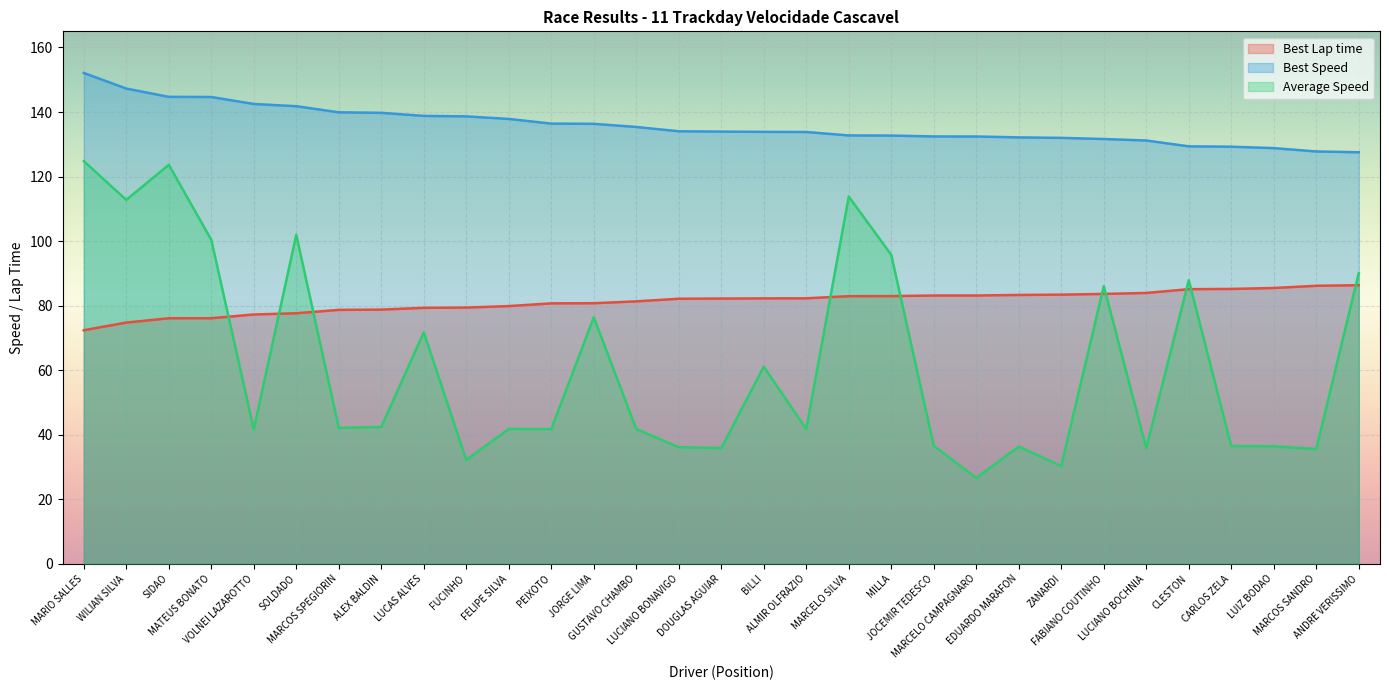

Which series has the largest total across all categories?

Best Speed